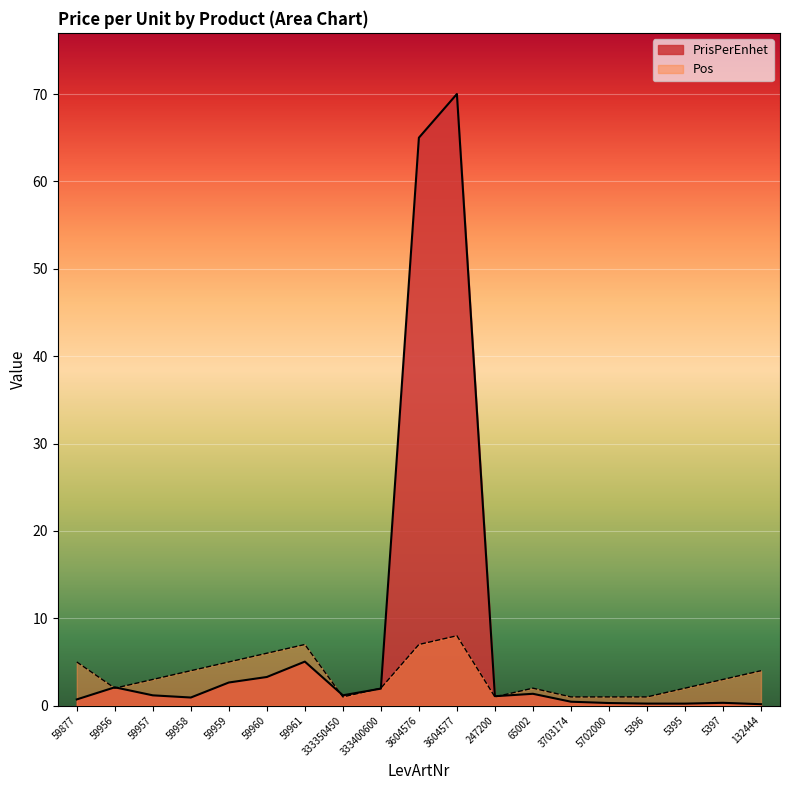

List the labels in order of value, smallest first.

132444, 5395, 5396, 5702000, 5397, 3703174, 59877, 59958, 247200, 59957, 333350450, 65002, 333400600, 59956, 59959, 59960, 59961, 3604576, 3604577